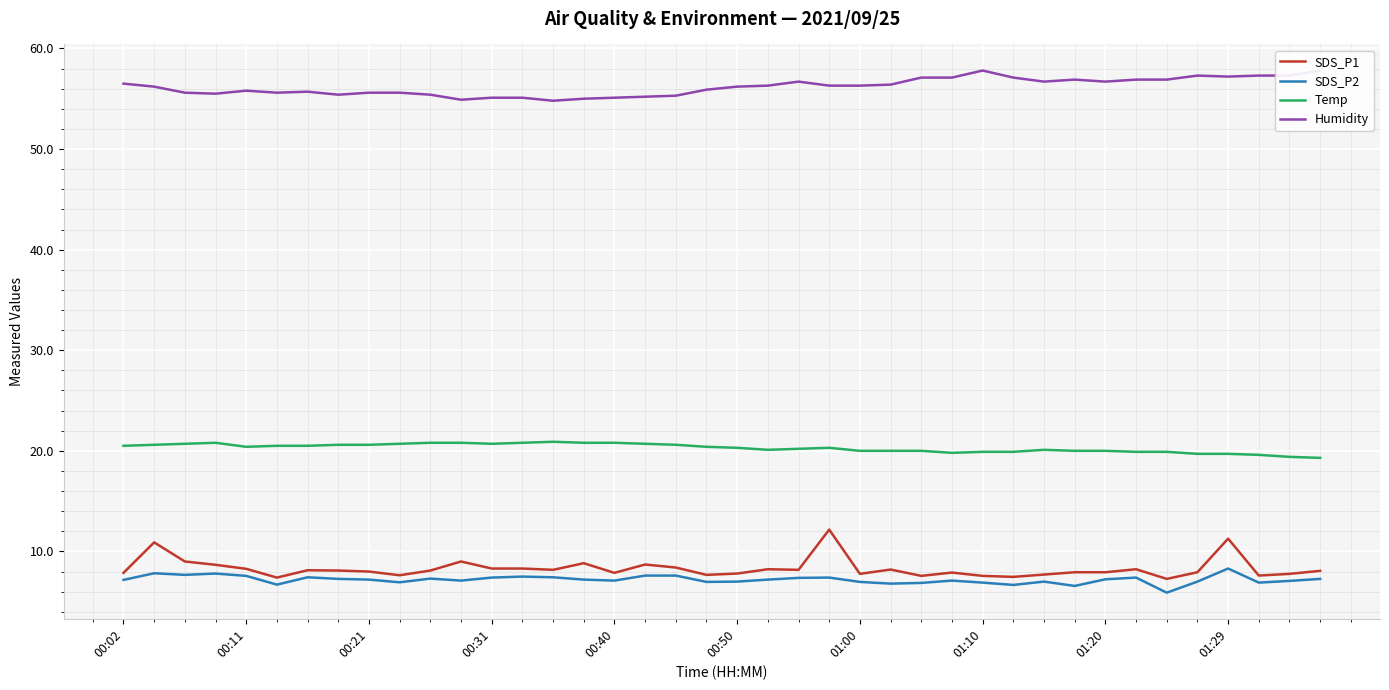

The value of SDS_P1 at 01:20 is 2.7. True or false?

False